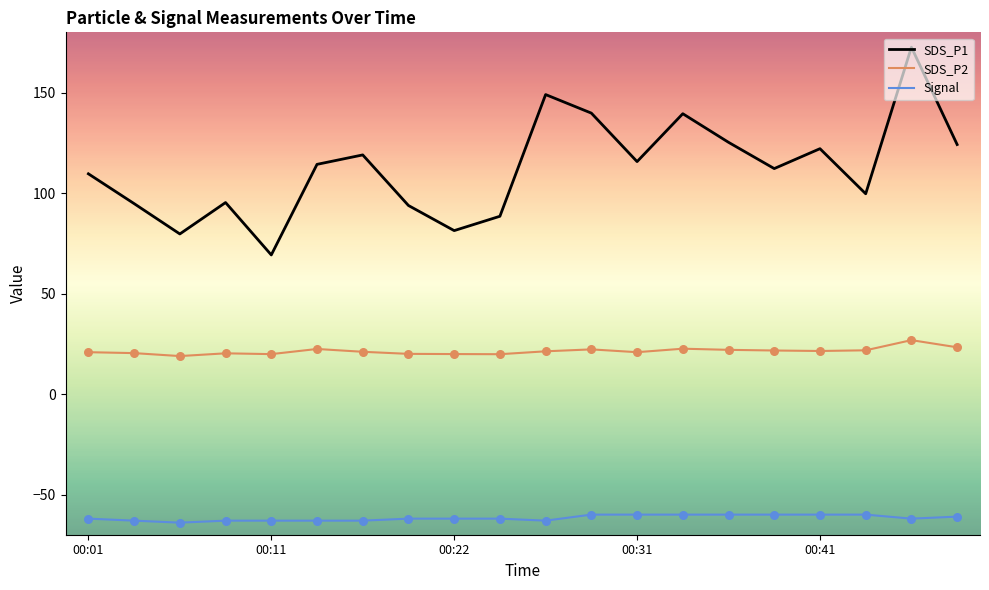

Which series has the largest total across all categories?

SDS_P1